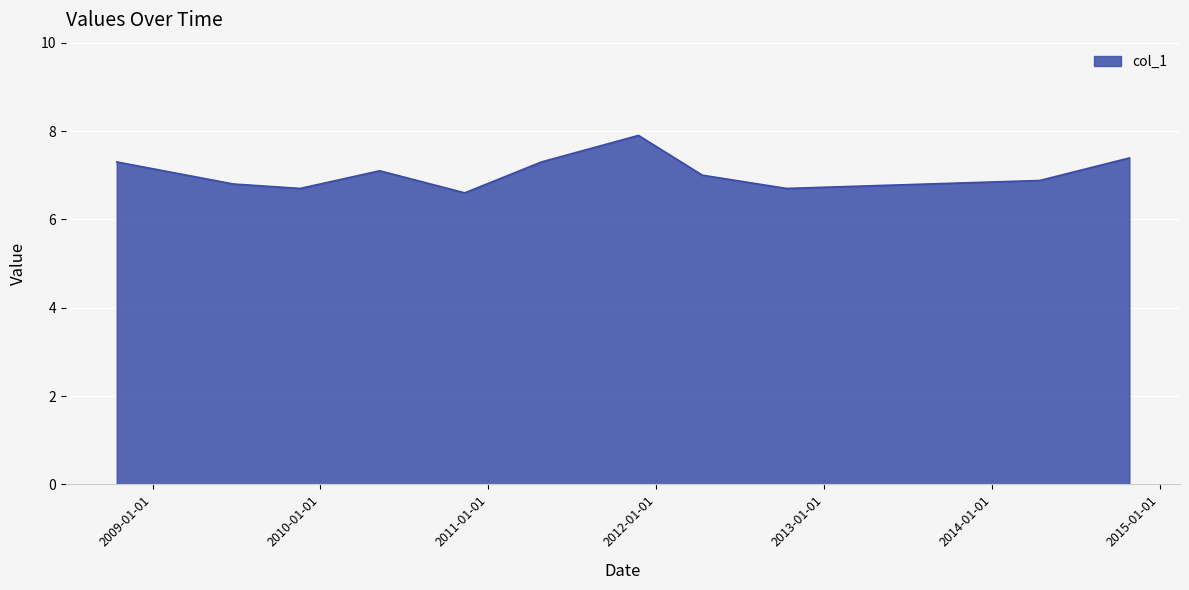

How many interior local peaks (higher than both neighbors) does the data have?

2